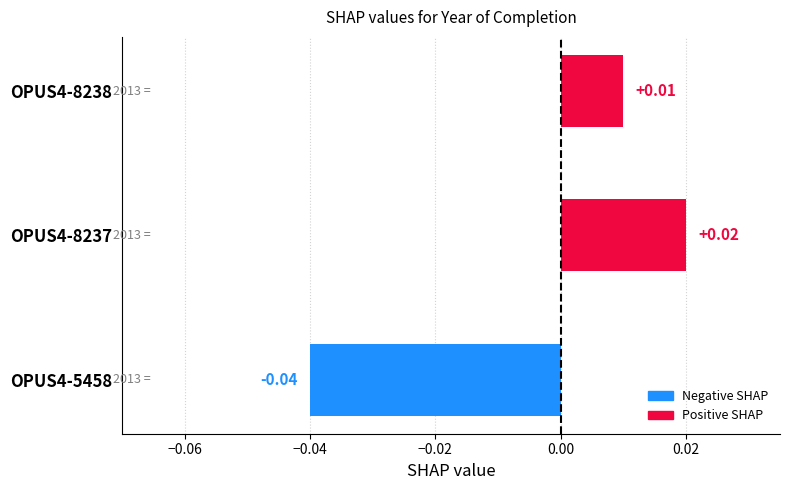

How many series are shown in this chart?

1